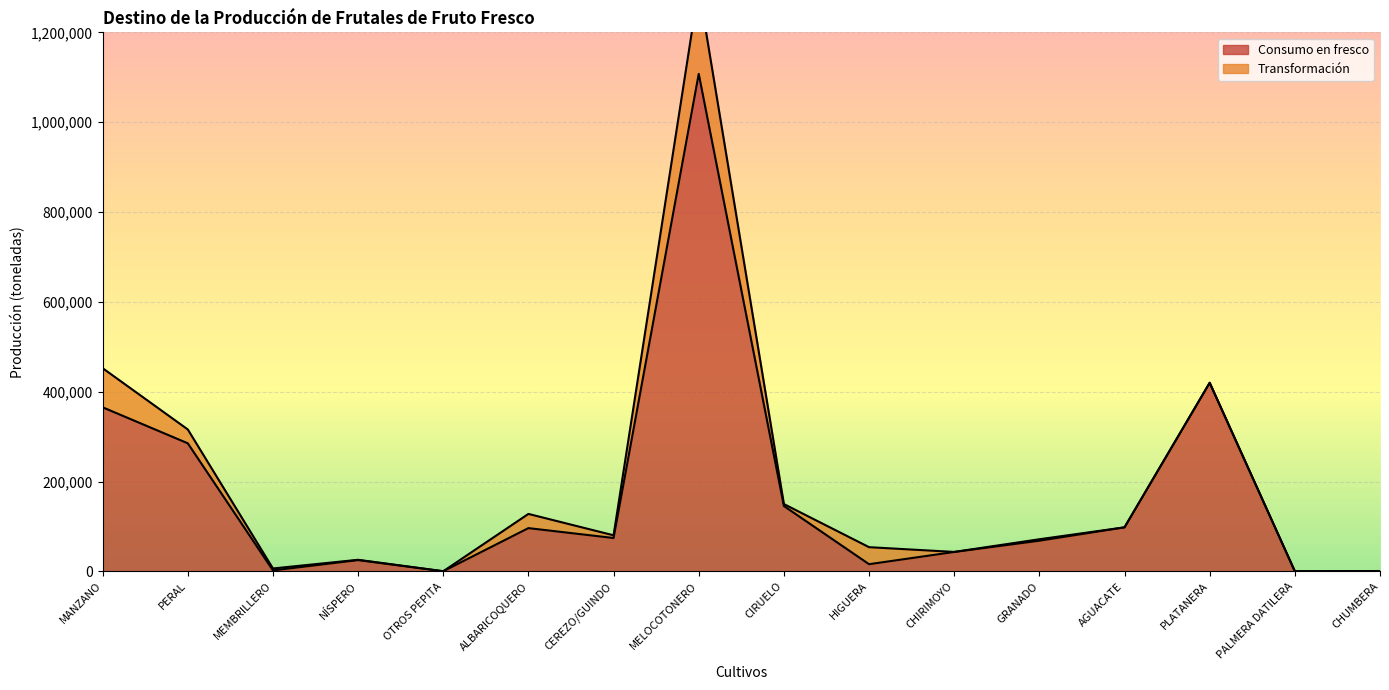

List the labels in order of value, smallest first.

PALMERA DATILERA, OTROS PEPITA, CHUMBERA, MEMBRILLERO, HIGUERA, NÍSPERO, CHIRIMOYO, GRANADO, CEREZO/GUINDO, ALBARICOQUERO, AGUACATE, CIRUELO, PERAL, MANZANO, PLATANERA, MELOCOTONERO